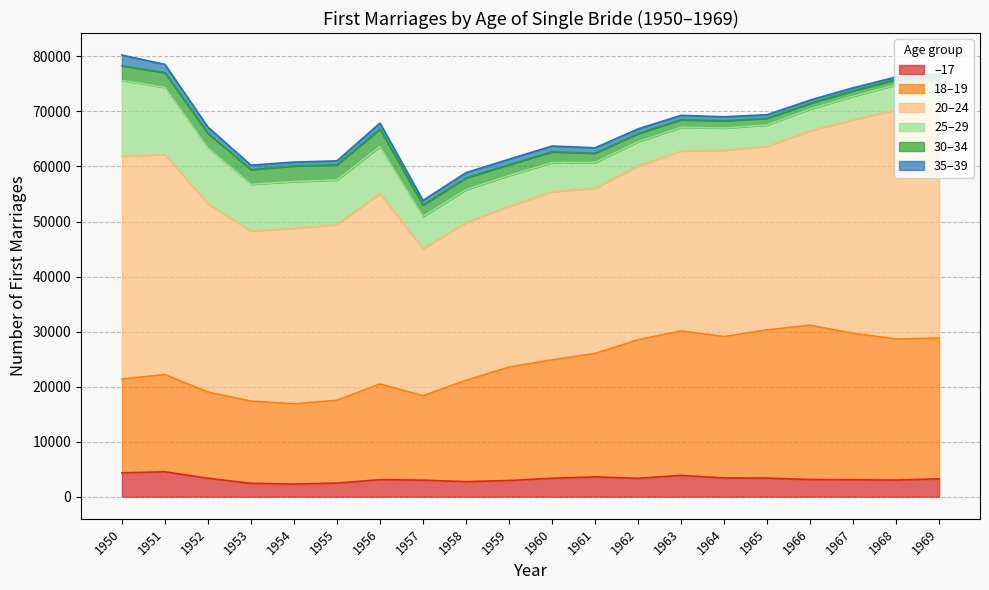

Which category has the lowest value across all series?

1969